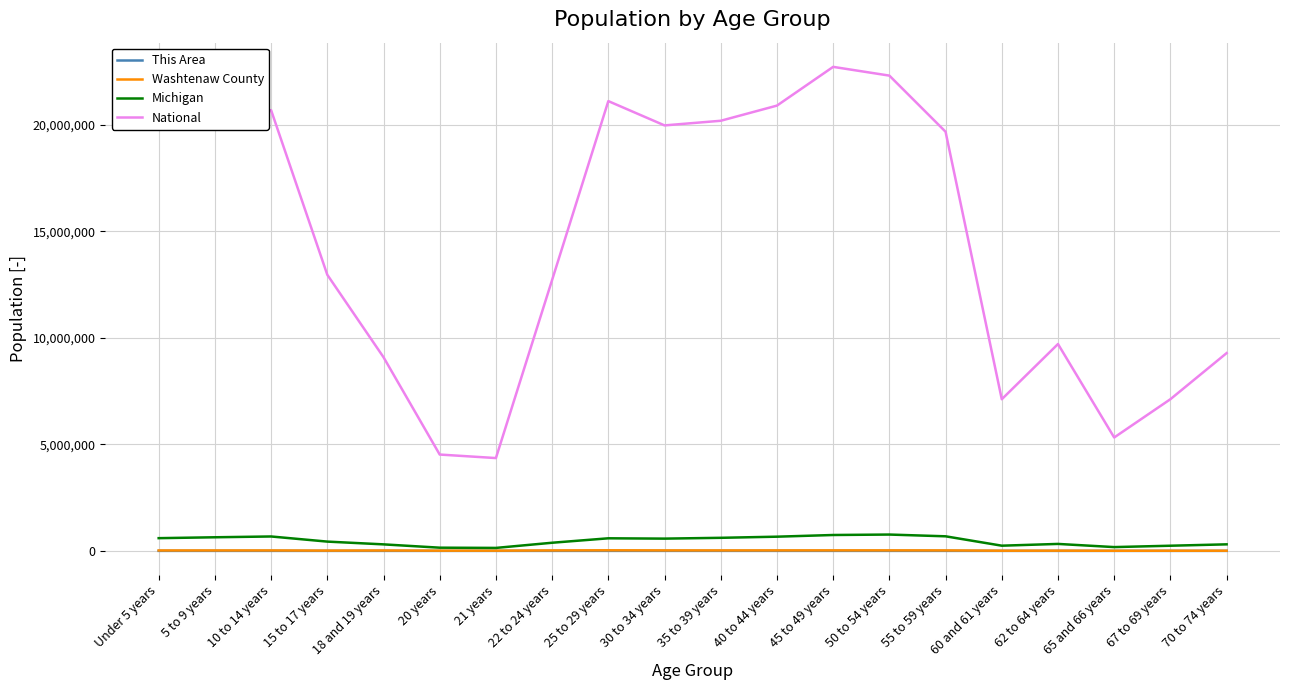

What is the approximate value of Michigan at 70 to 74 years, to the nearest 50?

306100